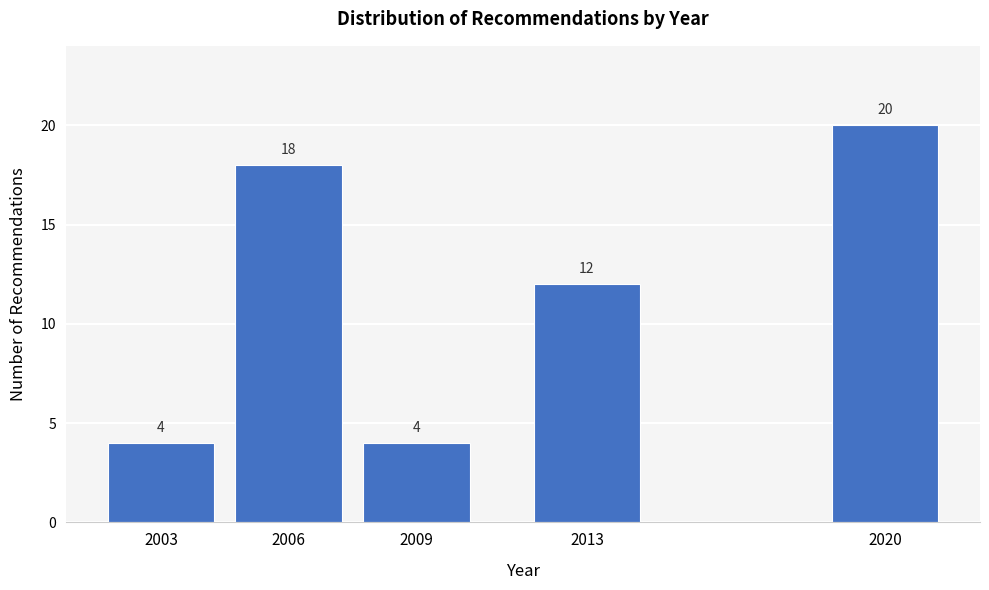

Reading left to right, extract all data points from this chart.

4	18	4	12	20